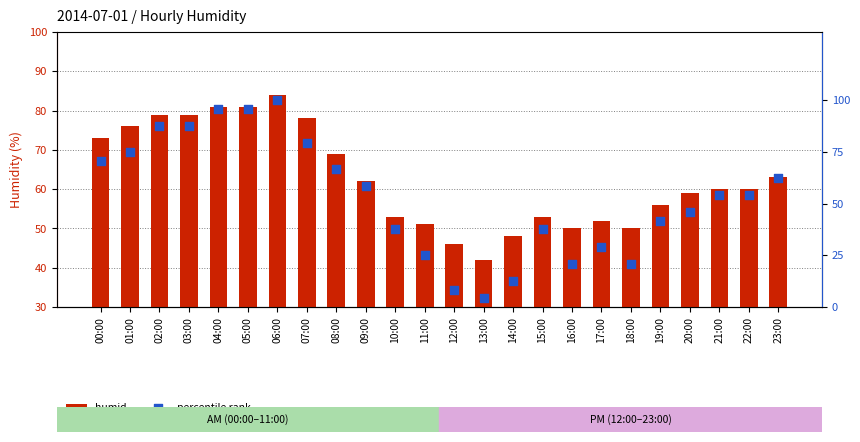

At which category is the sum across all series the highest?

06:00